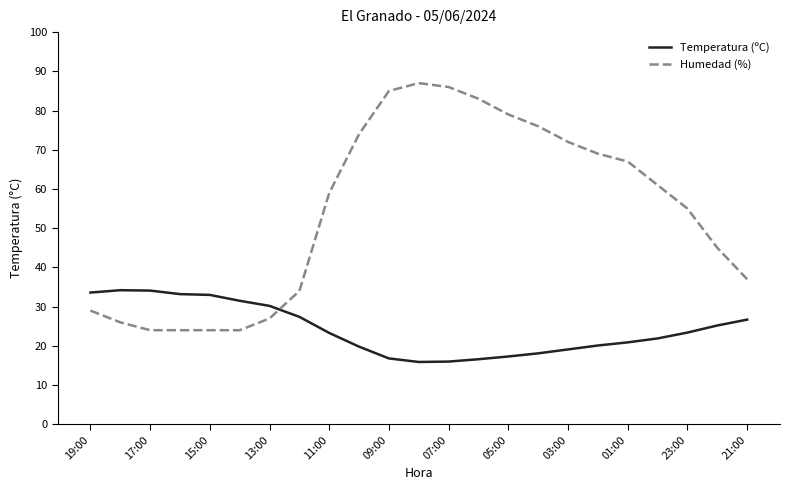

What is the difference between the maximum and minimum values in the Temperatura (ºC) series?

18.3